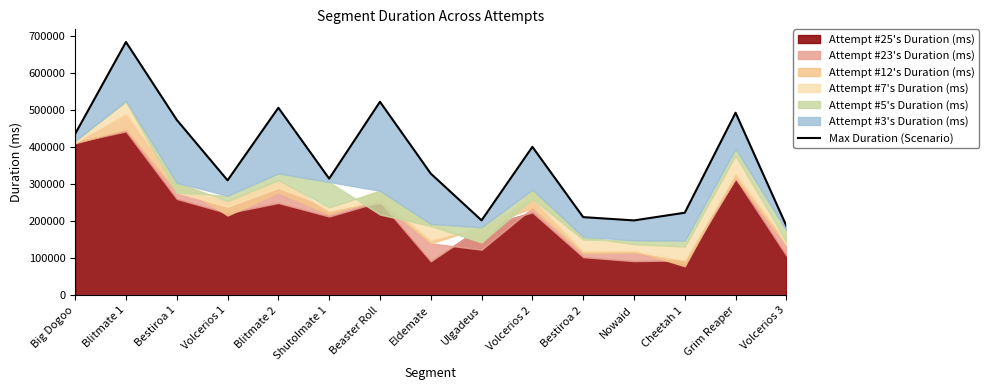

Where is the data nearest to the value 435140?

Big Dogoo